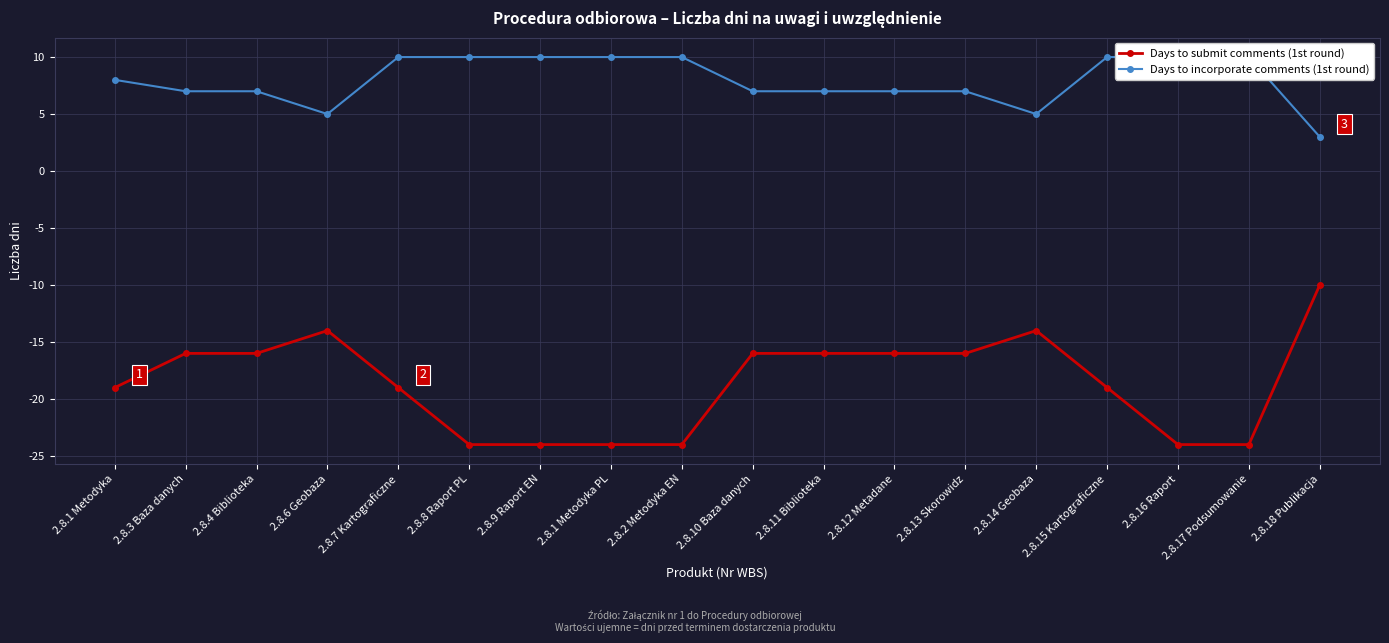

True or false: Days to incorporate comments (1st round) has more than 0 points higher than both neighbors.

False